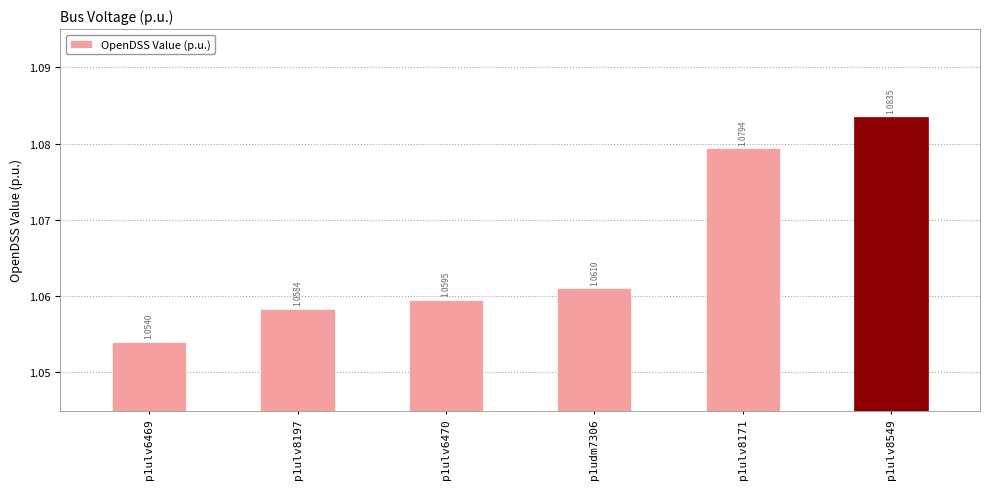

Rank the categories by value from lowest to highest.

p1ulv6469, p1ulv8197, p1ulv6470, p1udm7306, p1ulv8171, p1ulv8549